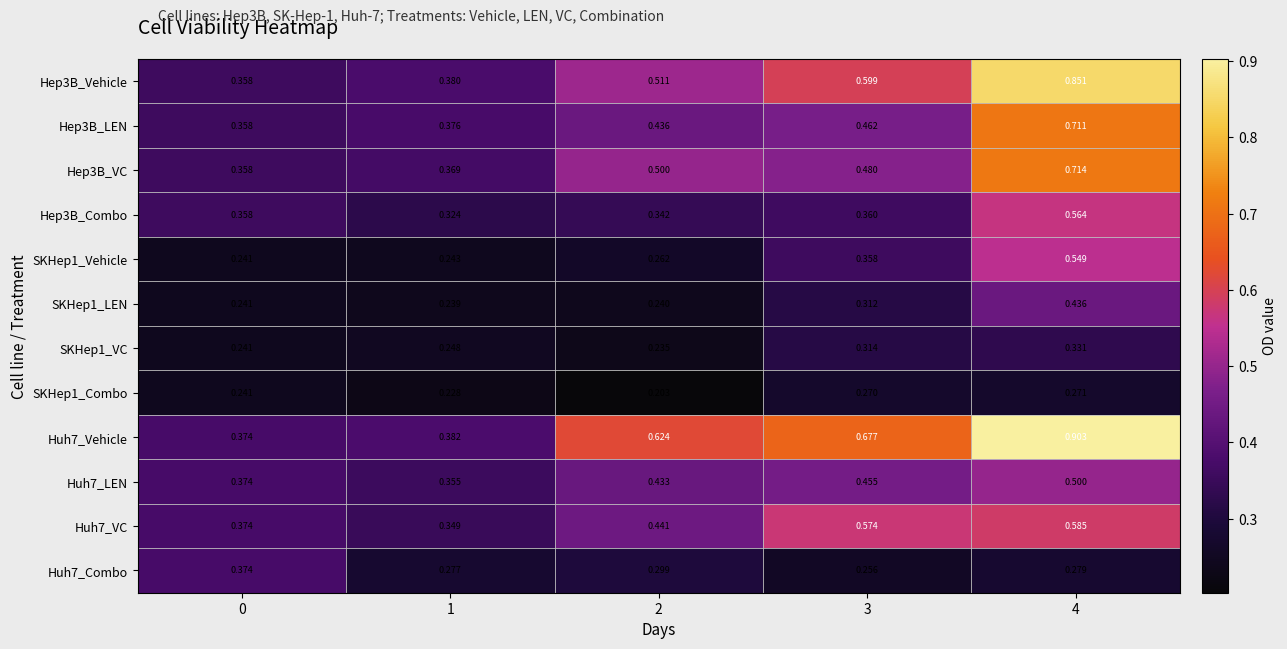

Is the value of SKHep1_Combo at 1 greater than the value of SKHep1_VC at 1?

No